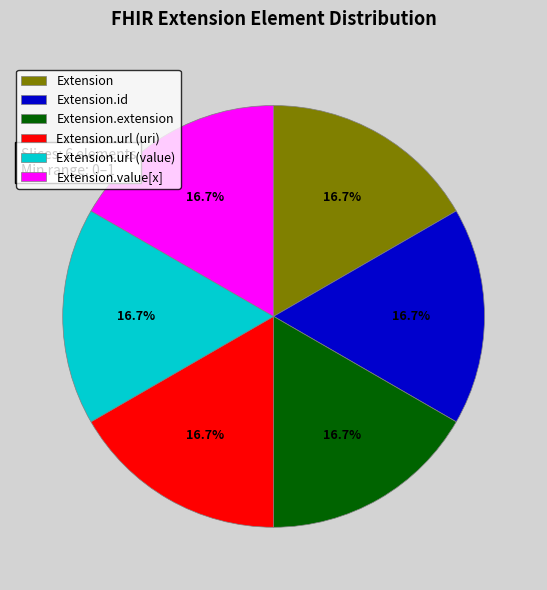

To the nearest percent, what is the average slice percentage?

17%